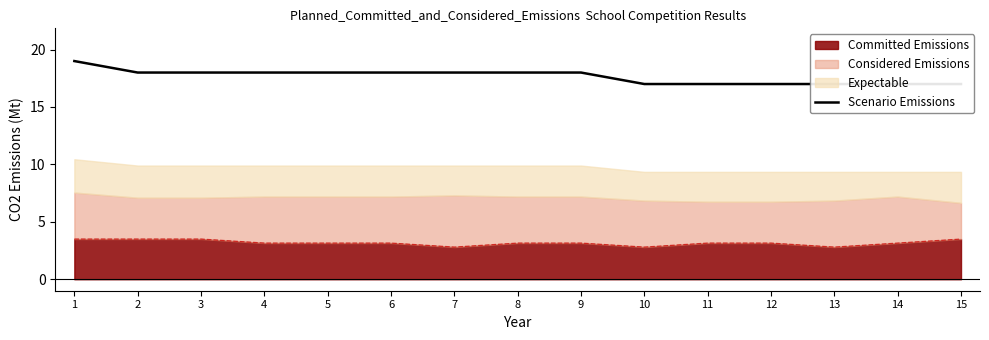

Which label corresponds to the smallest value in the chart?

10